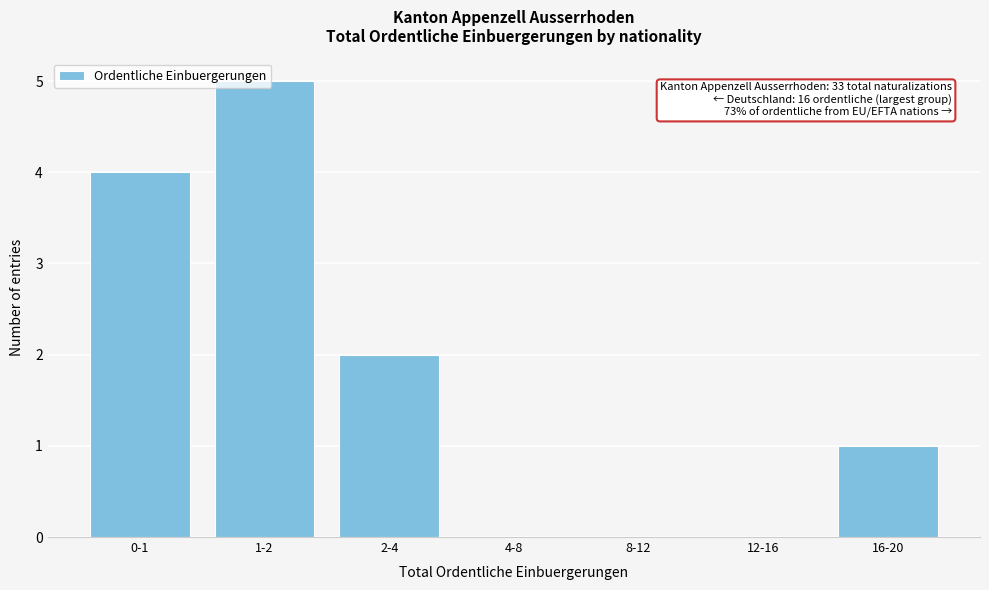

Is it true that the value at 1-2 is 5?

True